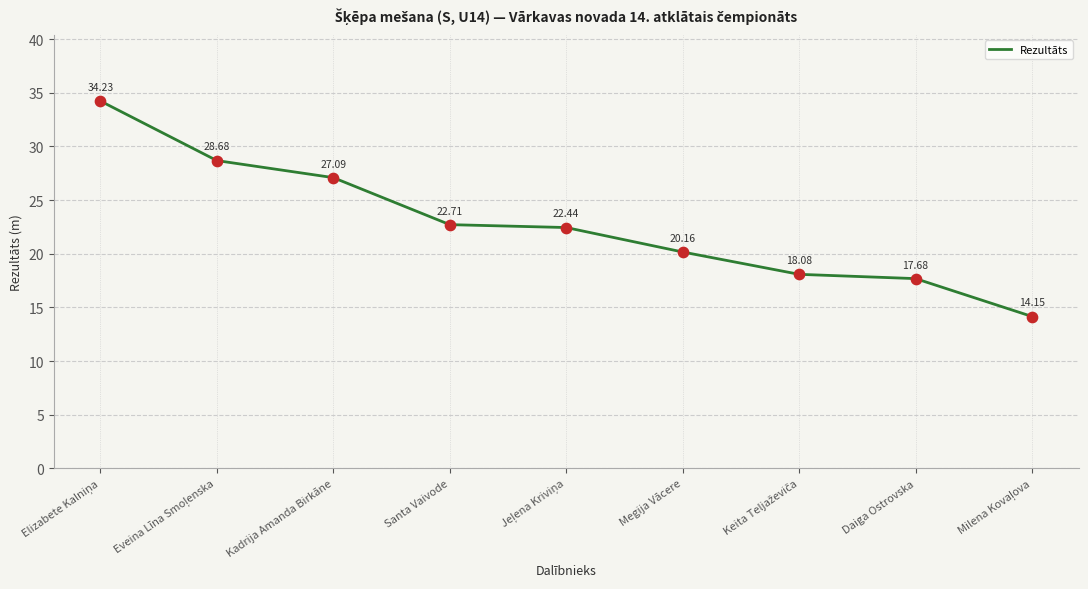

What is the change in value from Kadrija Amanda Birkāne to Daiga Ostrovska?

-9.4